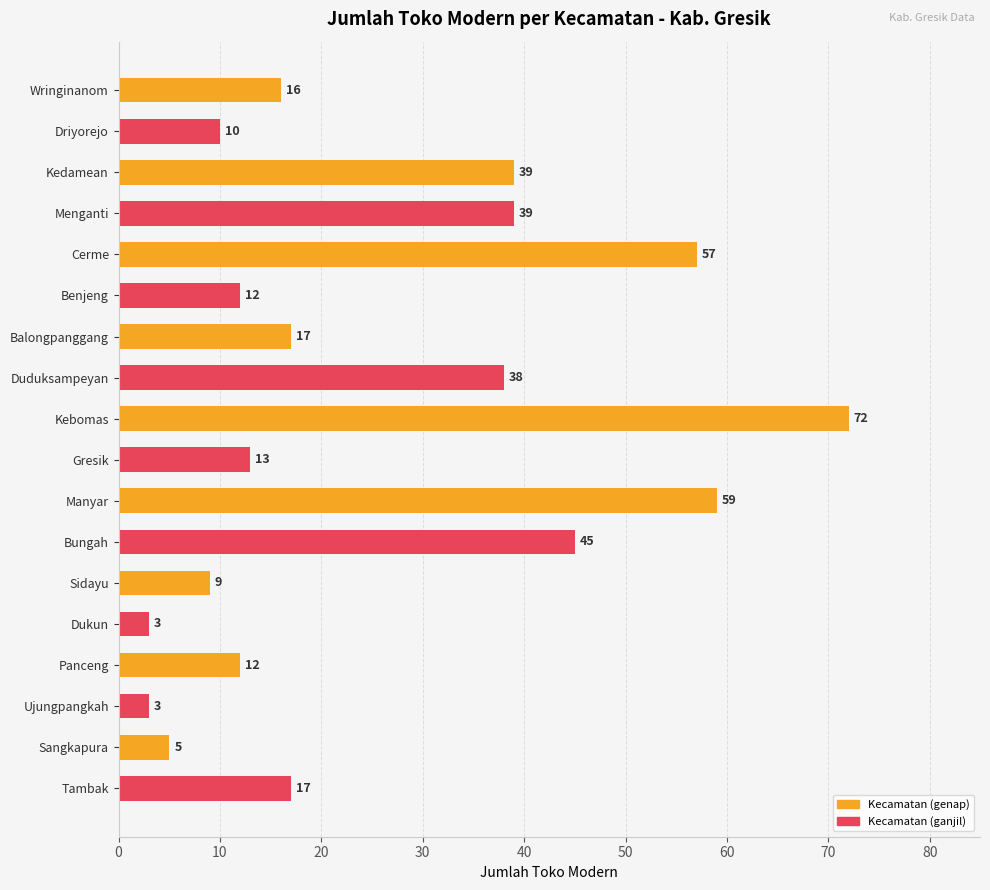

Reading top to bottom, what are all the values shown in this chart?

16	10	39	39	57	12	17	38	72	13	59	45	9	3	12	3	5	17